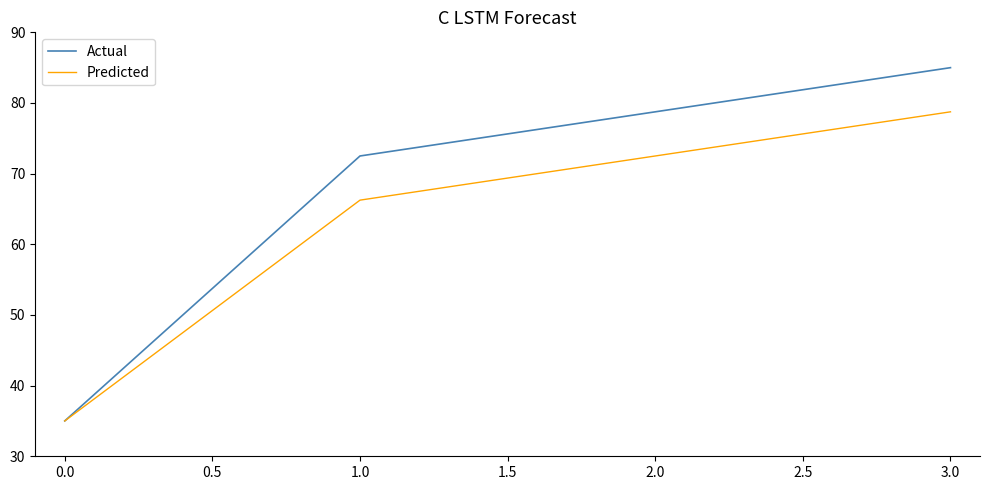

At how many categories does at least one series exceed 65?

3